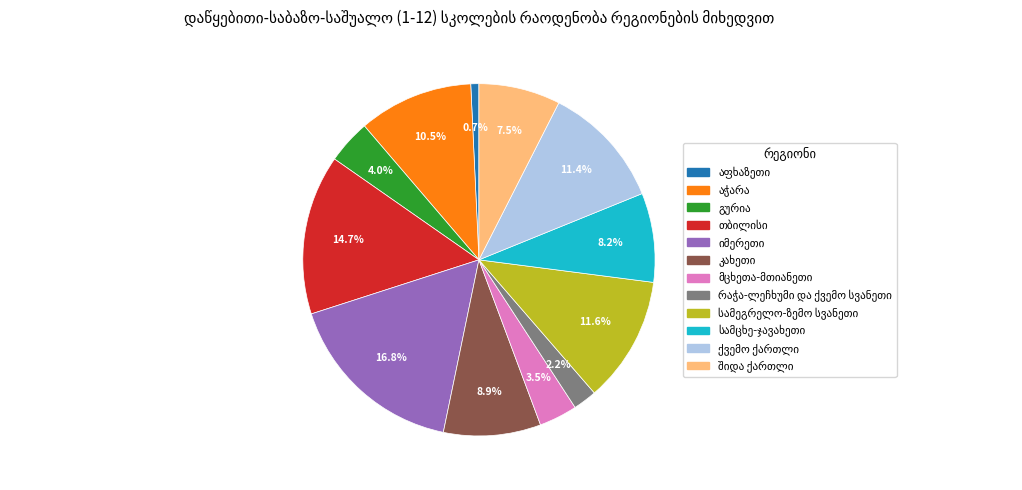

Is there a majority slice in this chart?

No